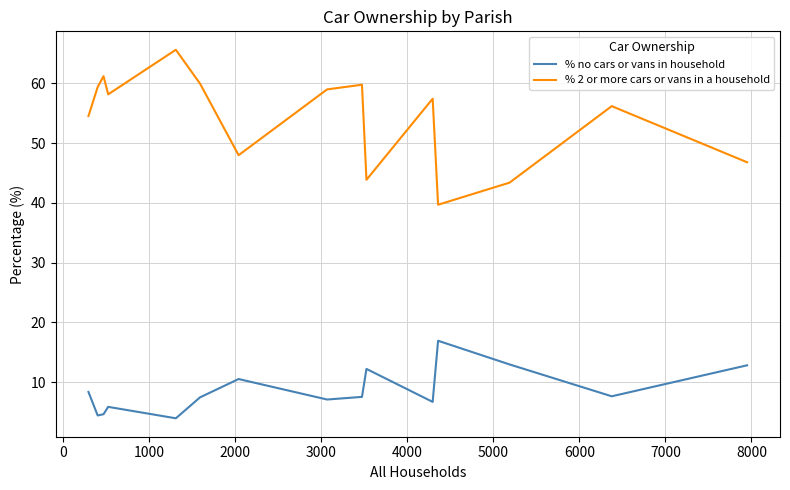

List the series in order of their peak value, lowest first.

% no cars or vans in household, % 2 or more cars or vans in a household